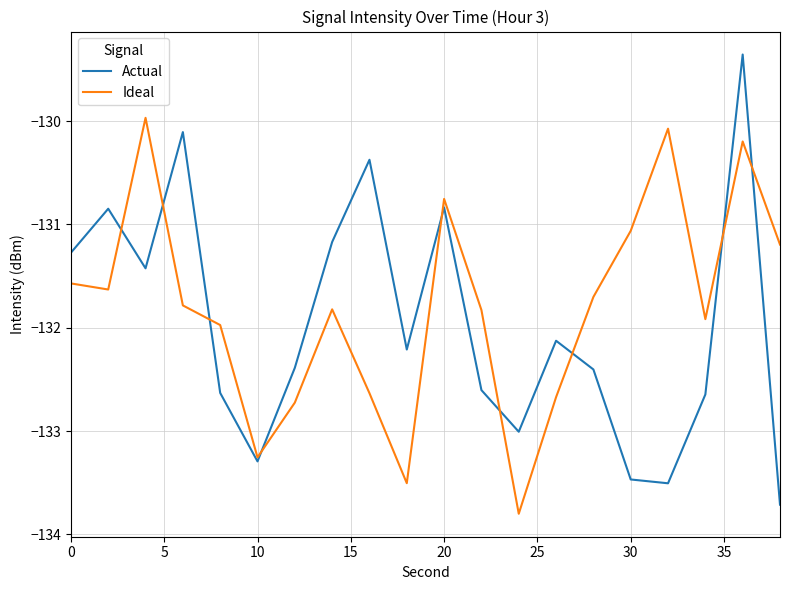

What is the lowest value of the Ideal series?

-133.8